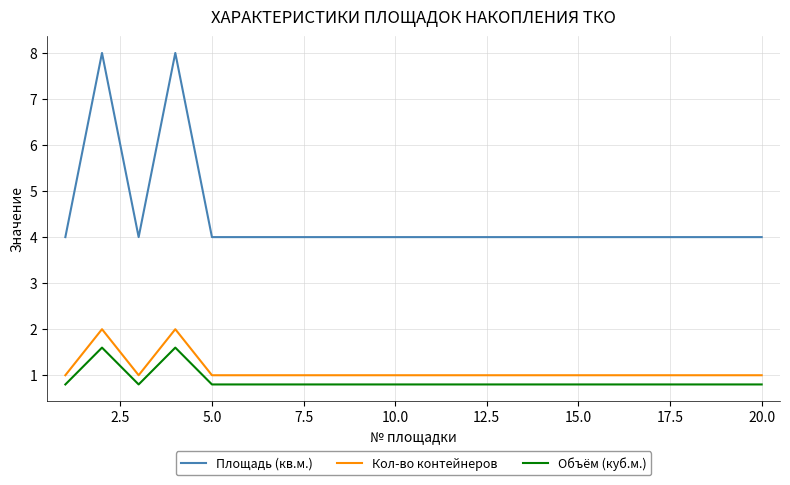

What is the difference between the second highest and minimum values in the Объём (куб.м.) series?

0.8